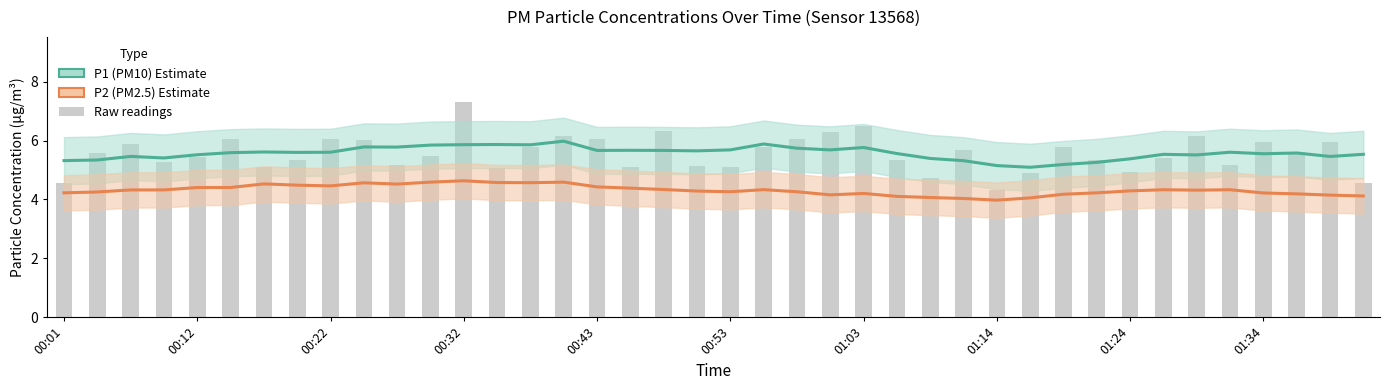

What value does the P2 (PM2.5) Estimate series have at 00:32?

4.6